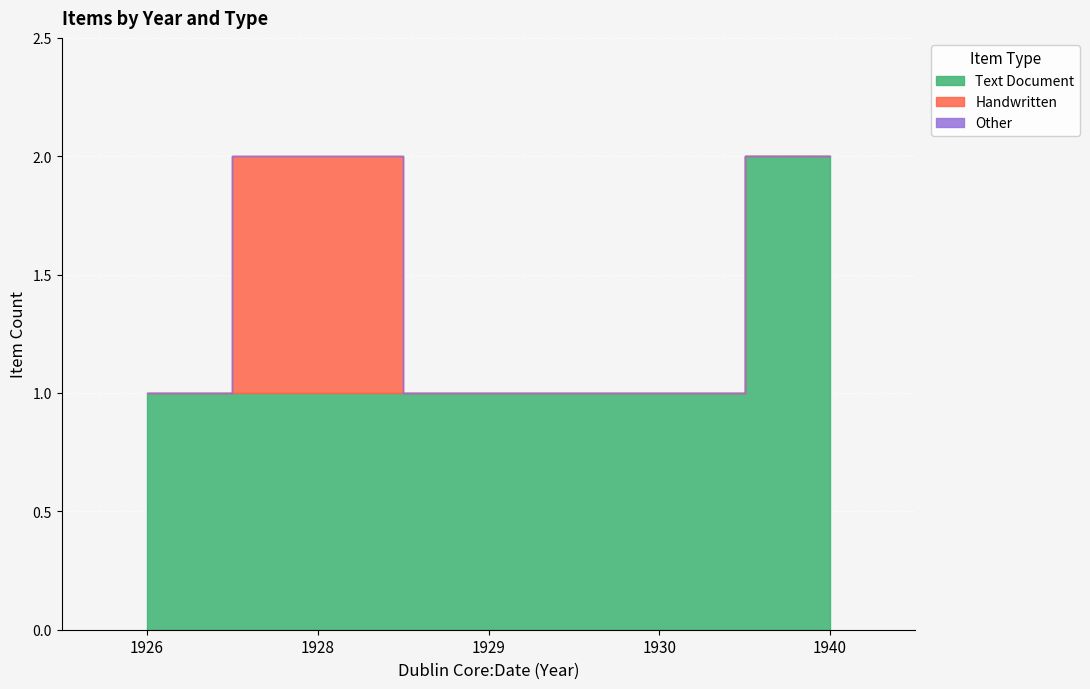

Count the number of categories in the chart.

5